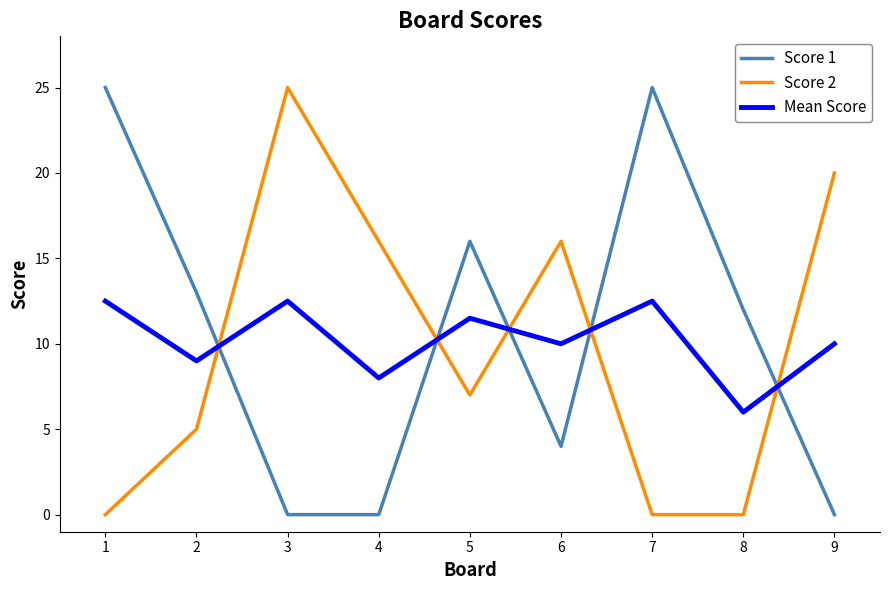

Reading right to left, transcribe all the data shown in this chart.

Score 1: 9=0.0	8=12.0	7=25.0	6=4.0	5=16.0	4=0.0	3=0.0	2=13.0	1=25.0
Score 2: 9=20.0	8=0.0	7=0.0	6=16.0	5=7.0	4=16.0	3=25.0	2=5.0	1=0.0
Mean Score: 9=10.0	8=6.0	7=12.5	6=10.0	5=11.5	4=8.0	3=12.5	2=9.0	1=12.5